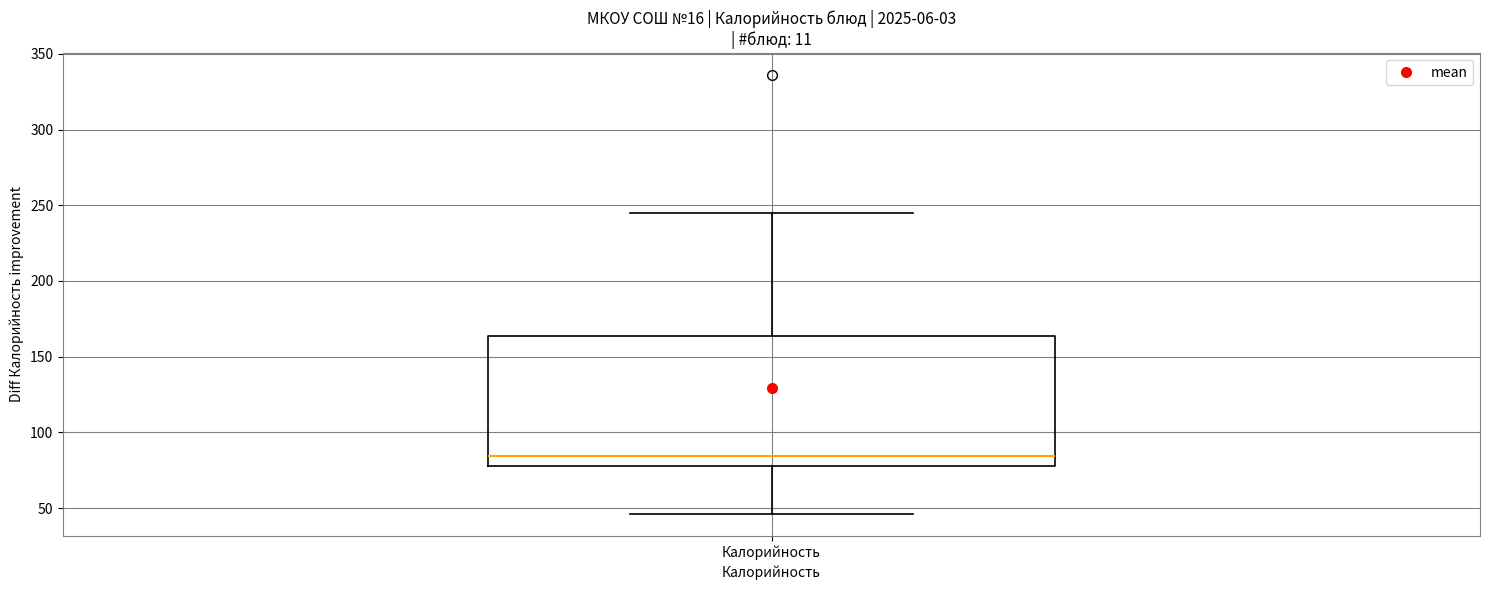

Read this box plot against the y-axis: the position of the median line, the range covered by the box, and the ends of both whiskers. The values are not printed on the chart, so give them approximately, as read against the axis.

median 85, box 80 to 165, whiskers 45 to 245